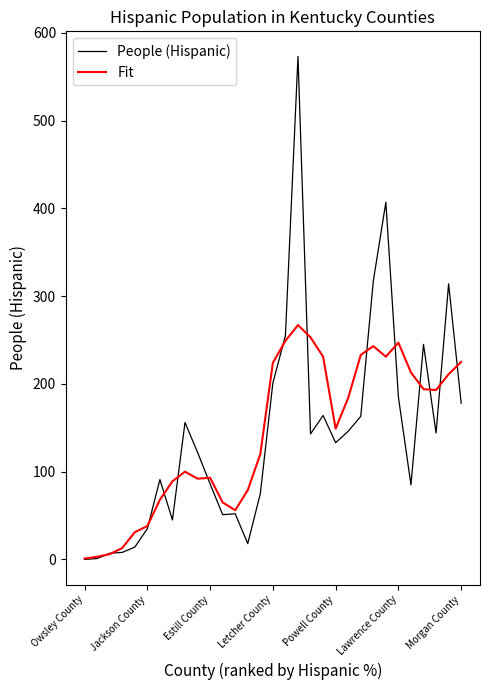

What is the maximum value shown in the chart?

573